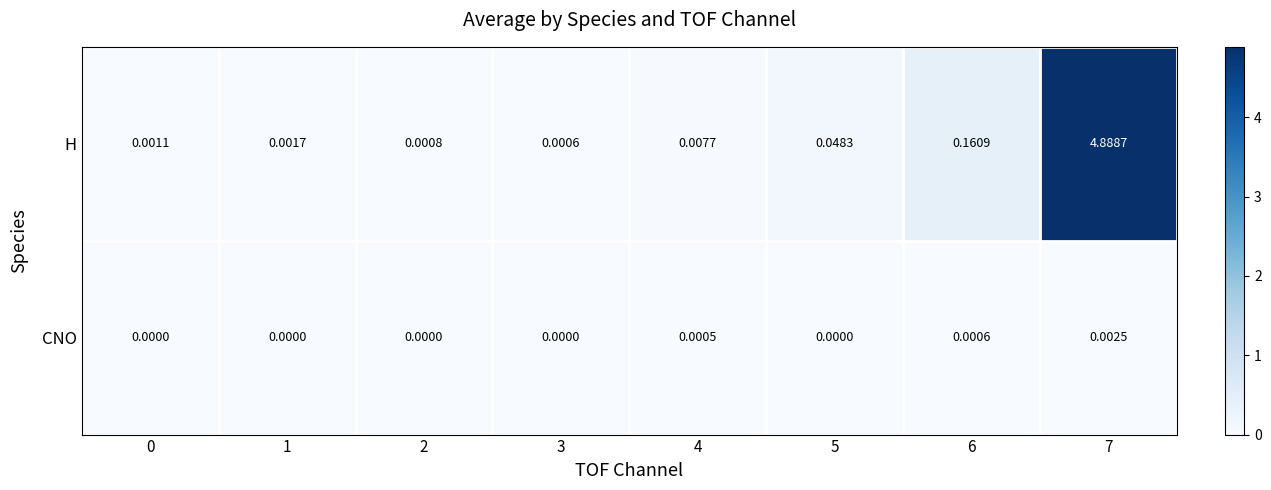

Which series changed the most between 1 and 7?

H